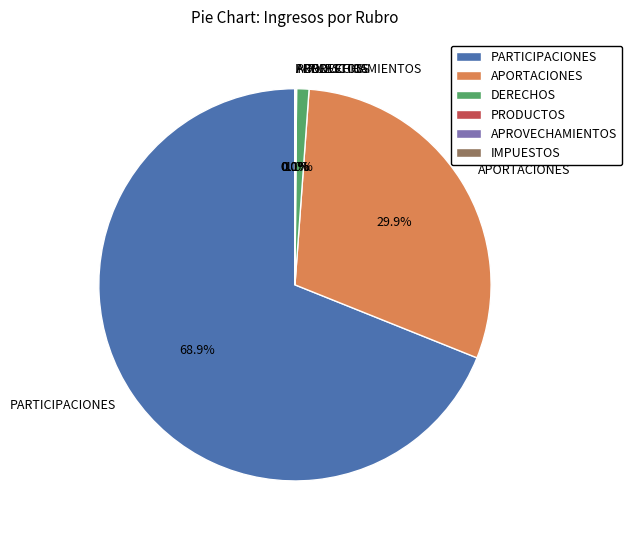

Which slice is the largest?

PARTICIPACIONES